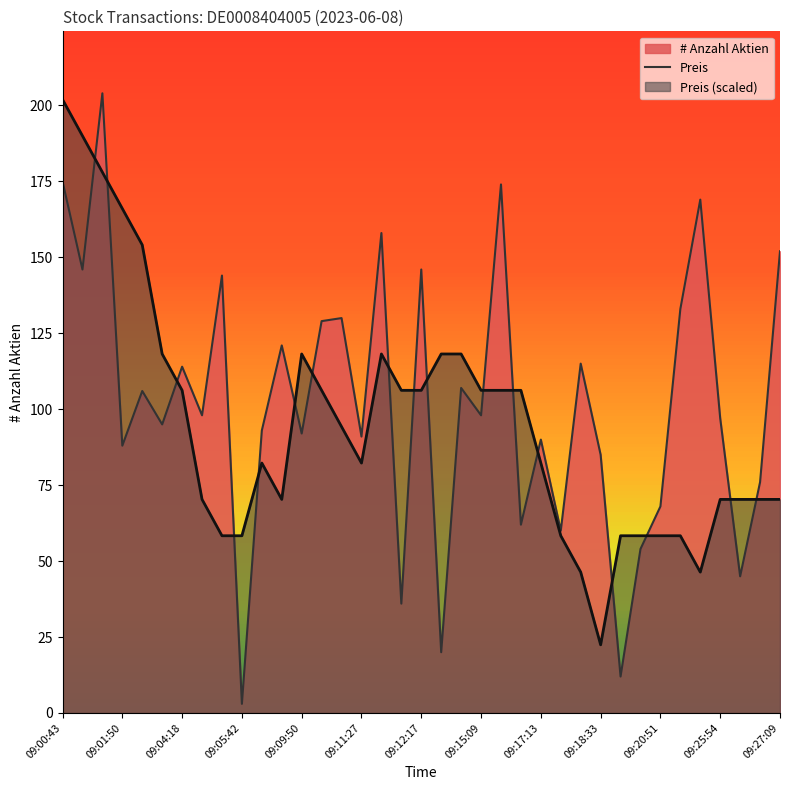

Which series changed the most between 09:09:50 and 09:20:51?

Preis (scaled)